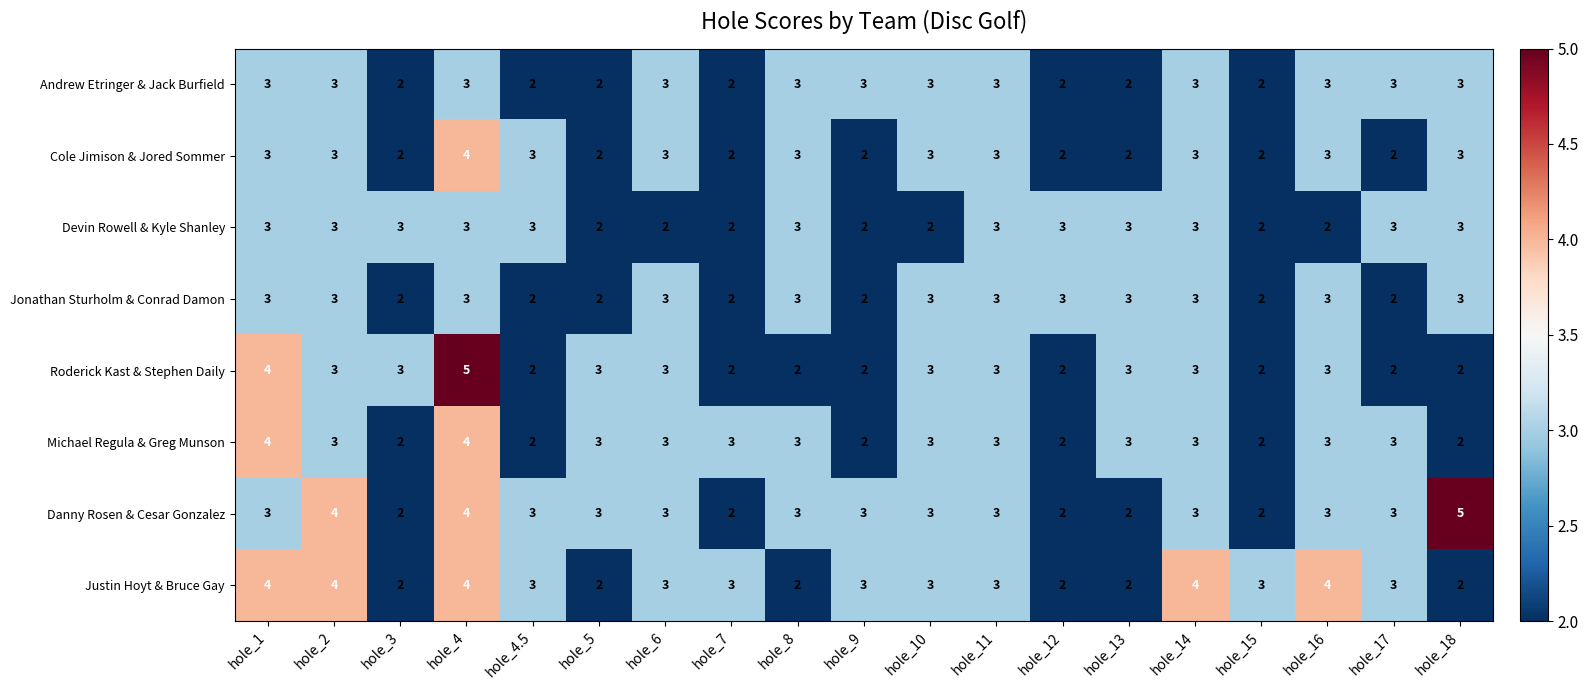

Count the Andrew Etringer & Jack Burfield values in the range 2 to 3.

19